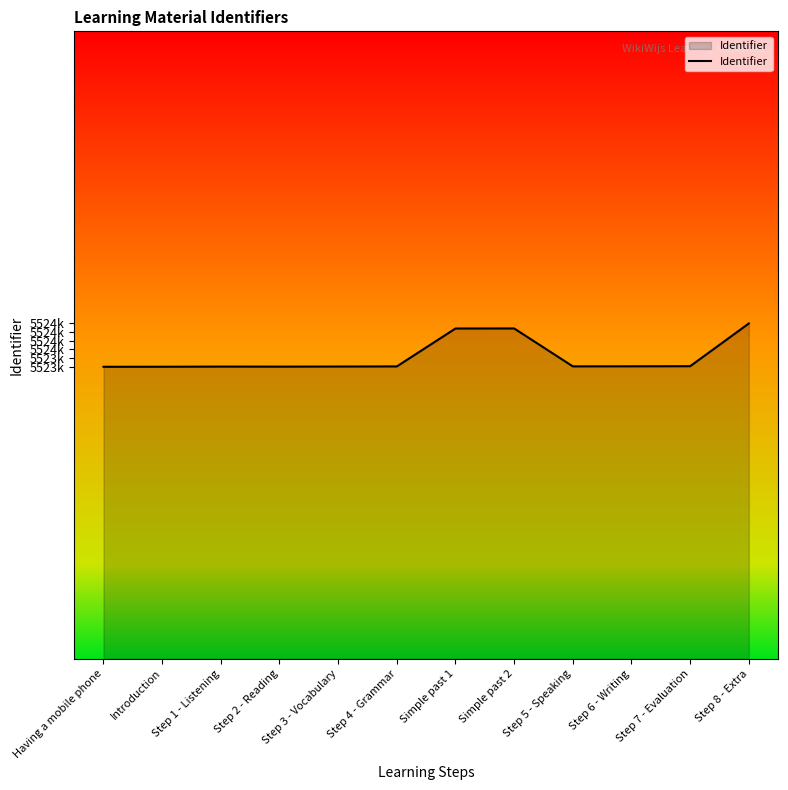

What is the value of the 8th point from the left?

5524431